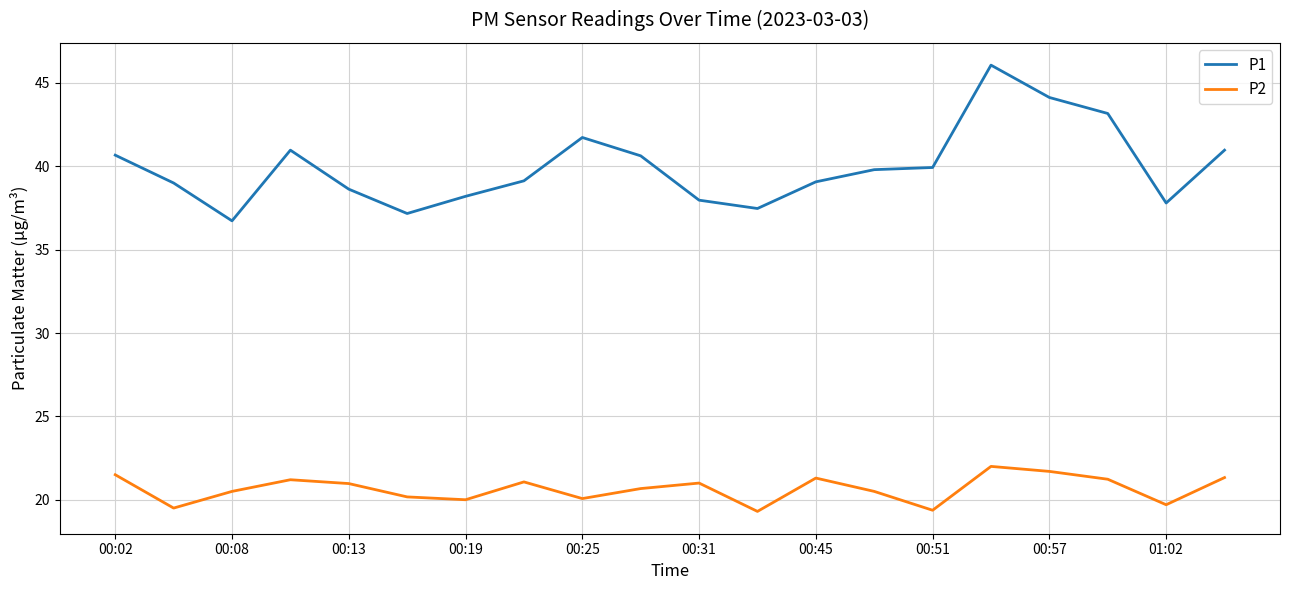

What is the lowest value of the P1 series?

36.7